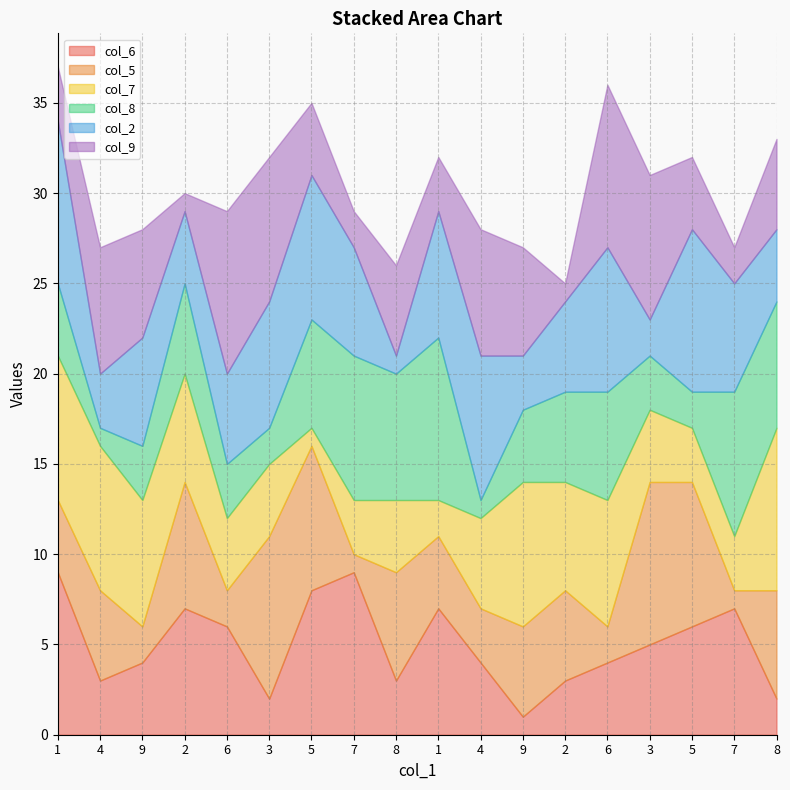

How many lines are shown in the chart?

6